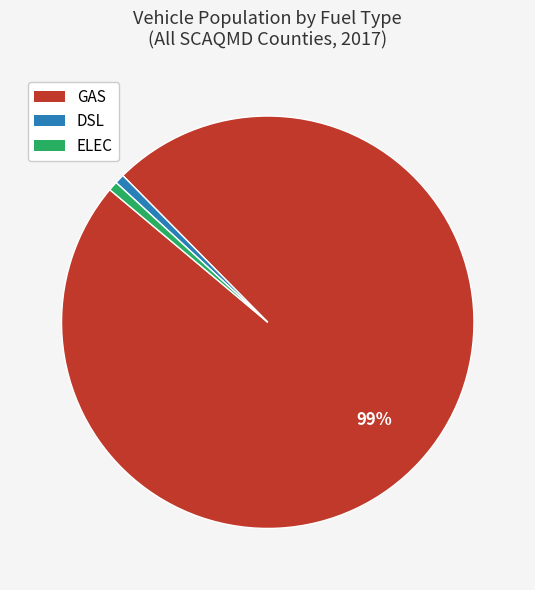

Is the sum of GAS and DSL greater than half?

Yes